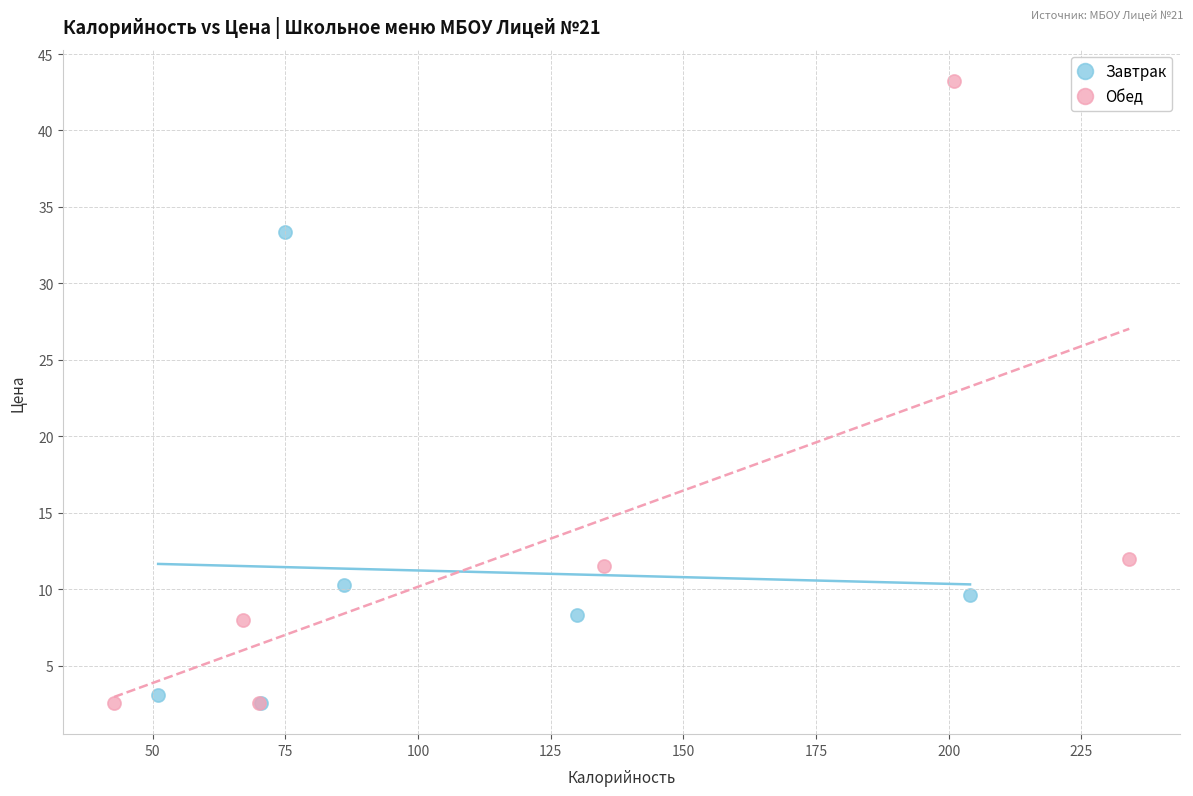

Which series reaches the maximum Y coordinate?

Обед